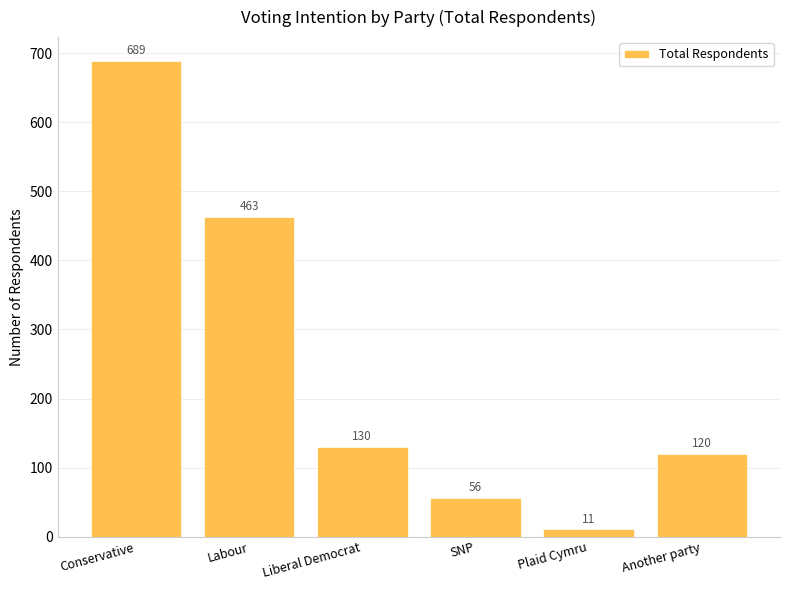

What is the difference between the values at Another party and Liberal Democrat?

10